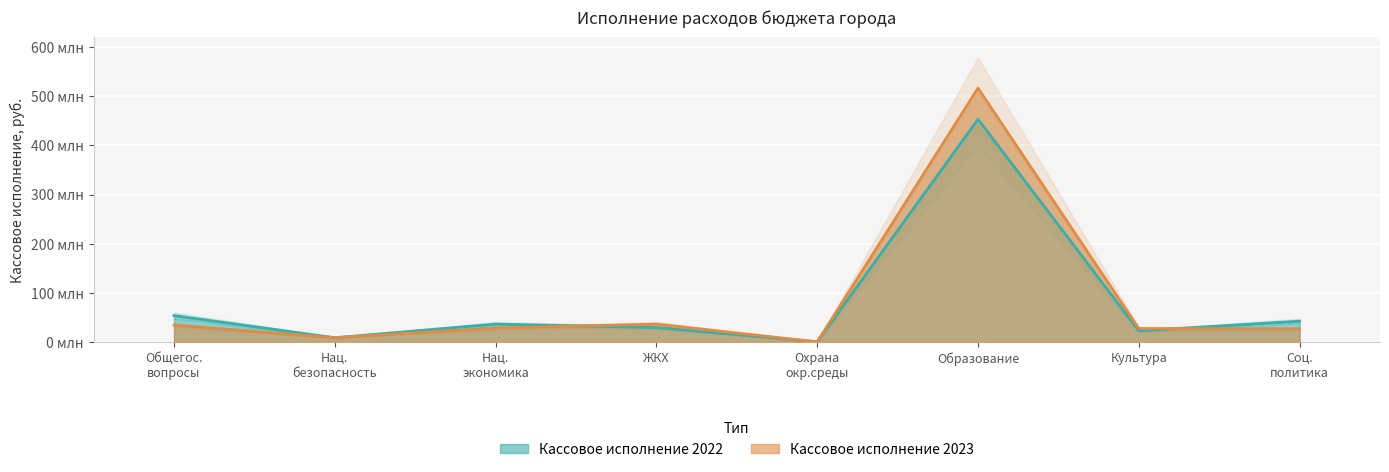

What is the value of the Кассовое исполнение 2022 point at the 5th from the left?

395600.0